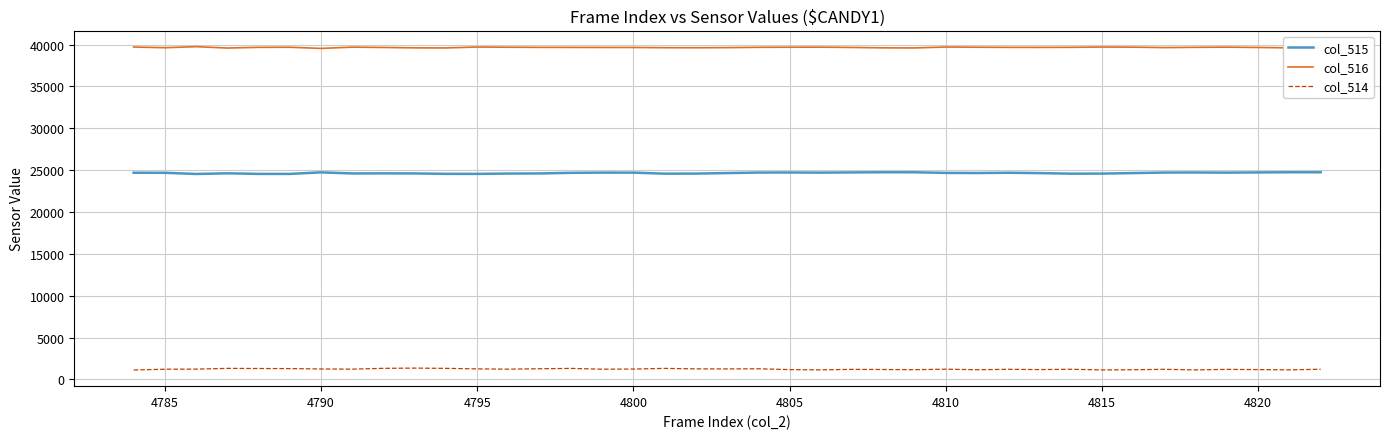

True or false: col_515 and col_516 cross at least once.

False